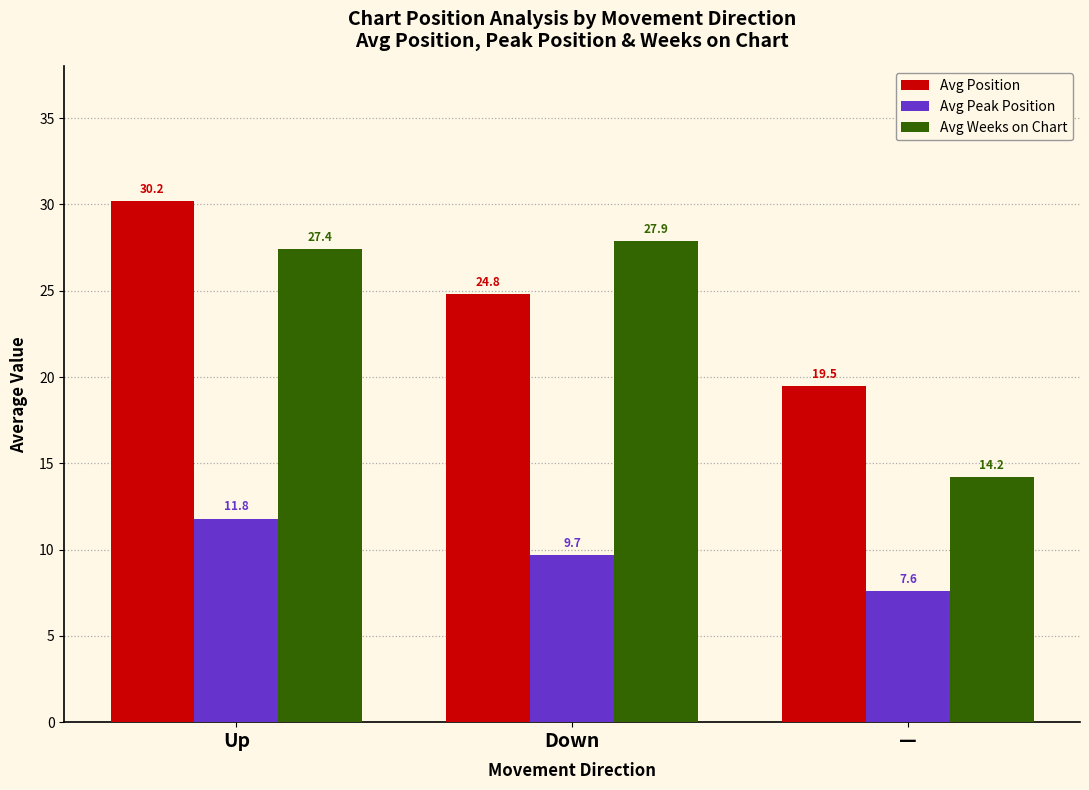

At how many categories does at least one series exceed 25?

2